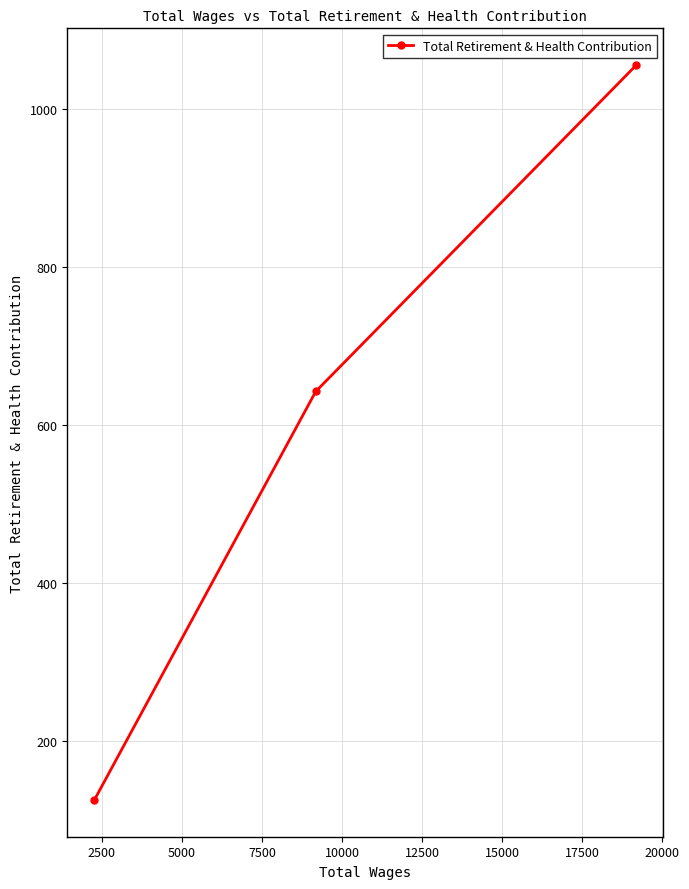

Is this an area chart (filled region under the line)?

No